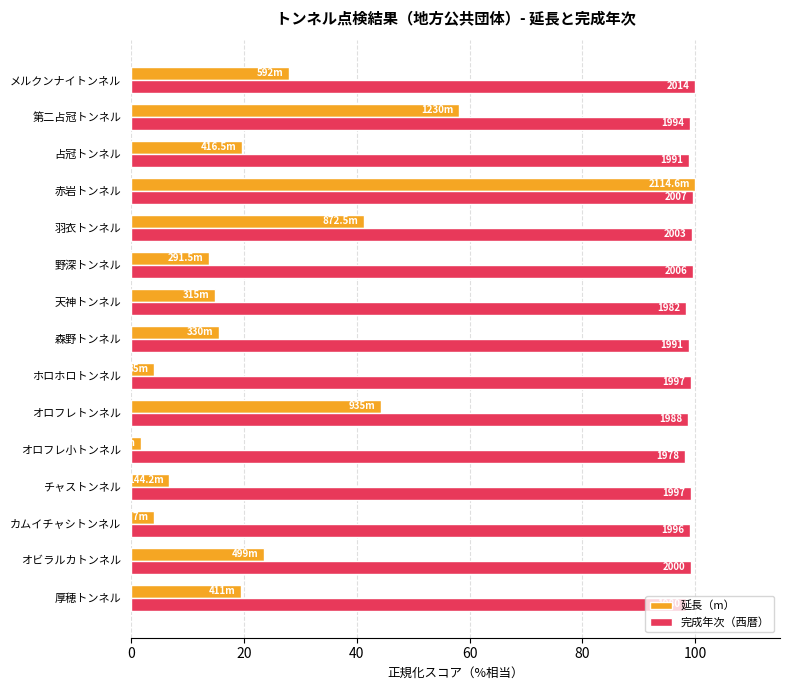

What is the average value of the 延長（m） series?

26.4